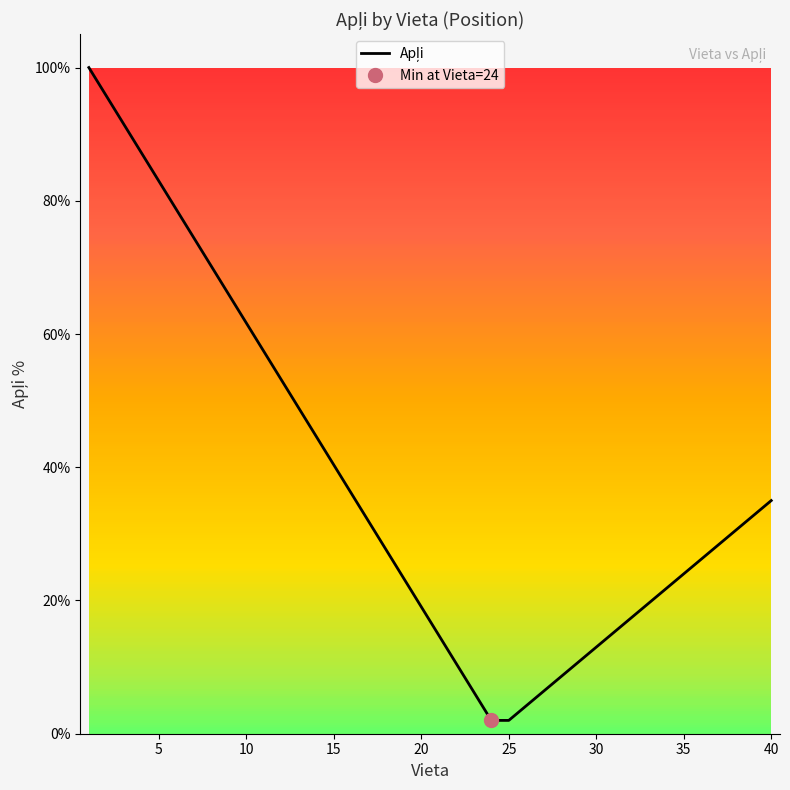

What is the value of the 37th point from the left?

28.4